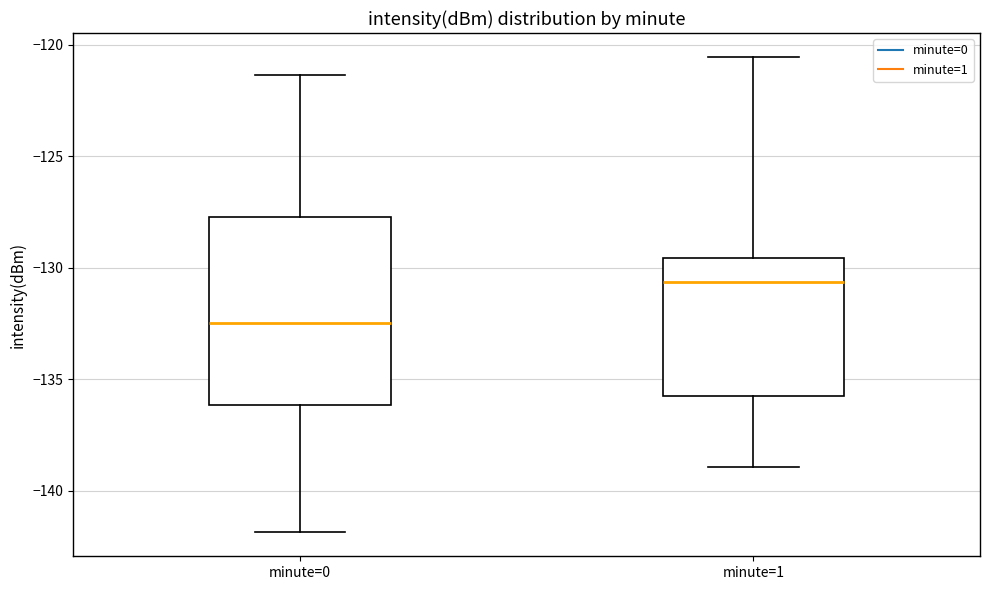

Reading left to right, transcribe this box plot: for each box, give where its median line is, the range the box spans, and where its two whiskers end, as read against the y-axis. The values are not printed on the chart, so give them approximately, as read against the axis.

minute=0: median -132.5, box -136.0 to -127.5, whiskers -142.0 to -121.5
minute=1: median -130.5, box -135.5 to -129.5, whiskers -139.0 to -120.5